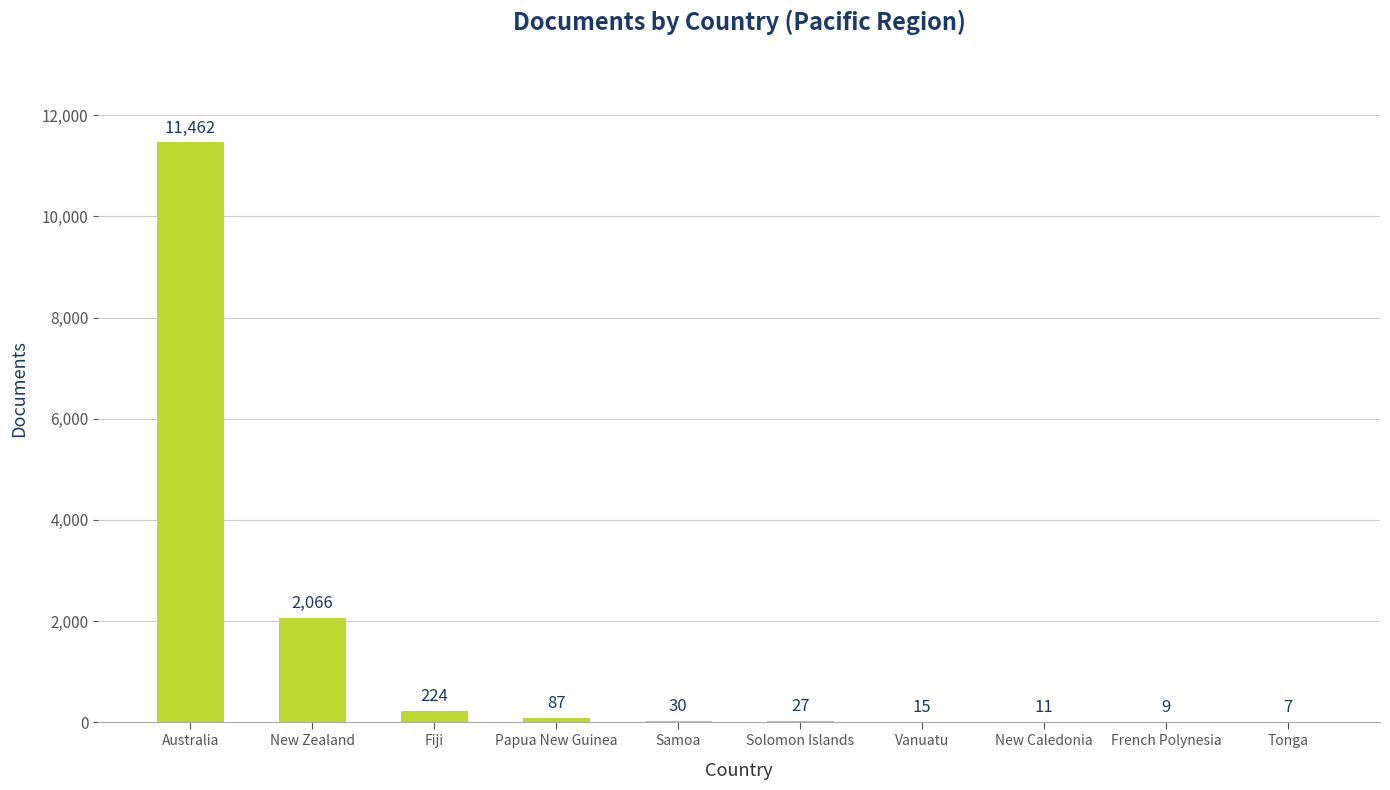

What is the sum of the values at Papua New Guinea and French Polynesia?

96